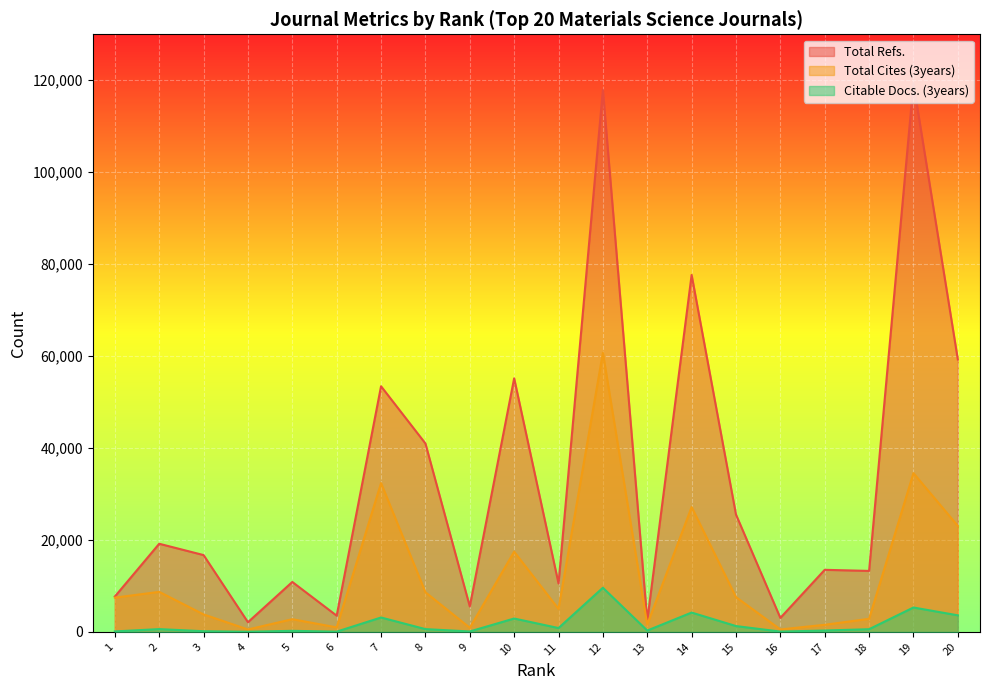

Which series has the largest range (max minus min)?

Total Refs.